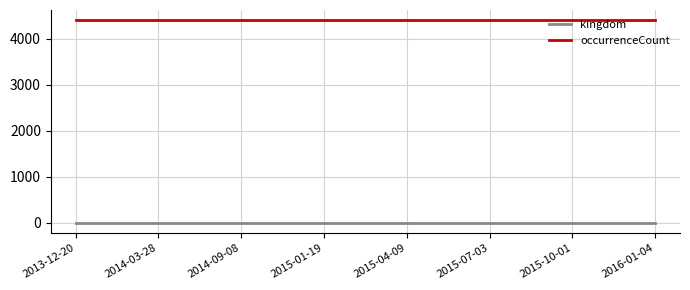

Count the number of categories in the chart.

8